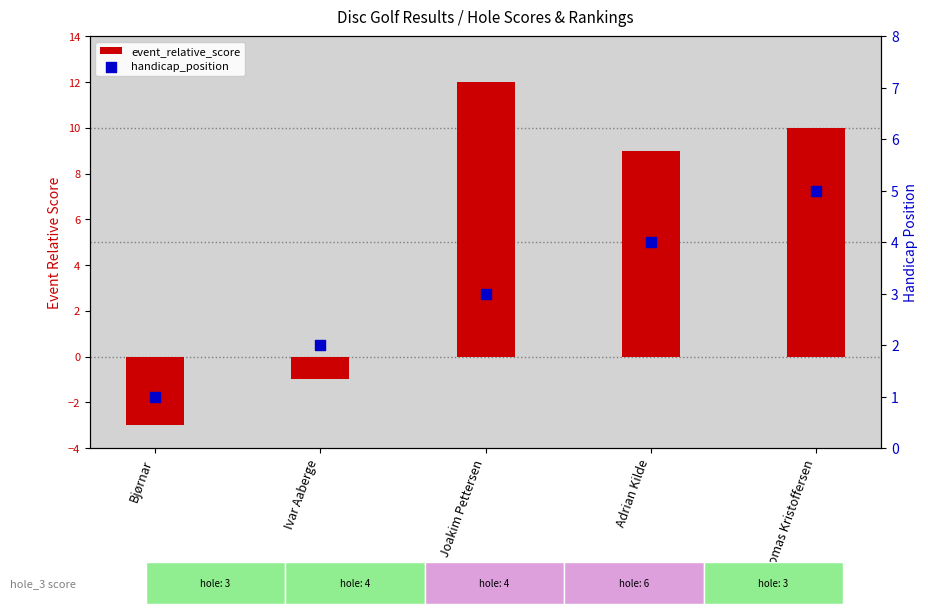

At which category is the sum across all series the highest?

Joakim Pettersen